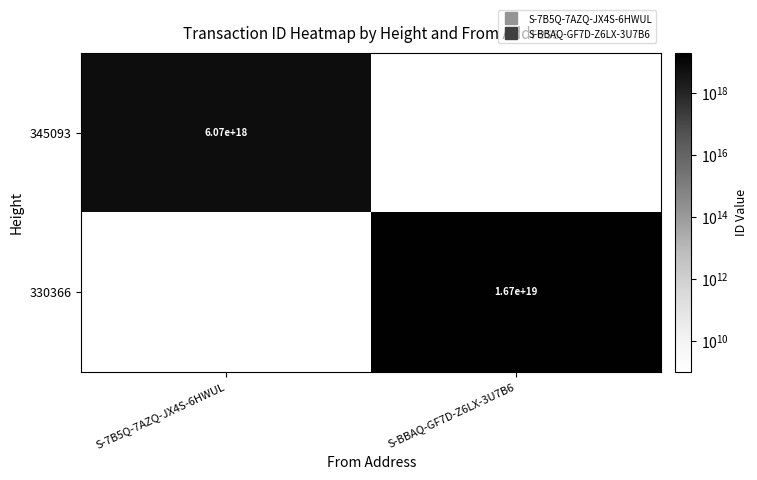

At which label does 330366 reach its minimum?

S-7B5Q-7AZQ-JX4S-6HWUL